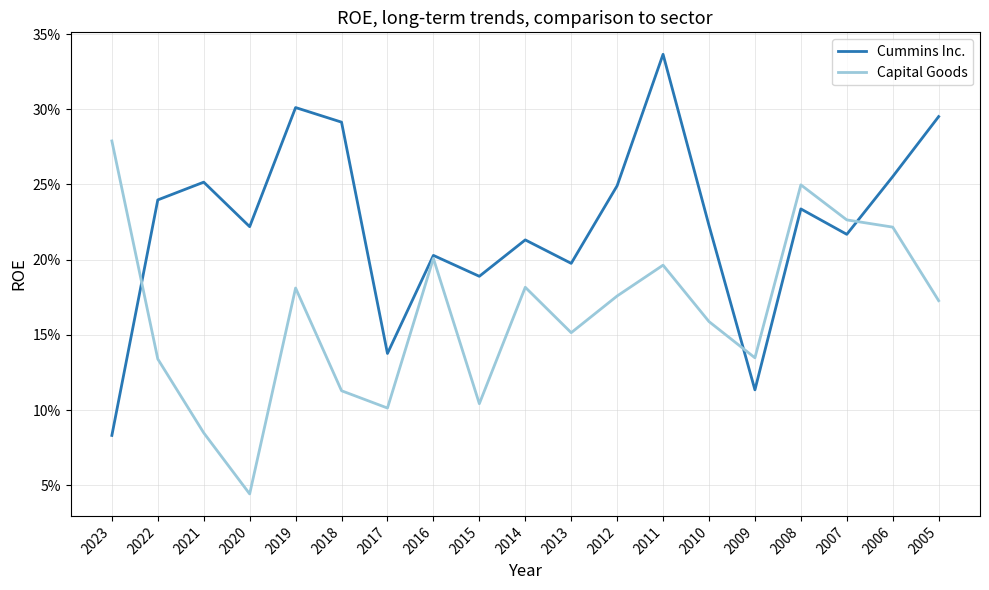

What are all the series names shown in the legend?

Cummins Inc., Capital Goods